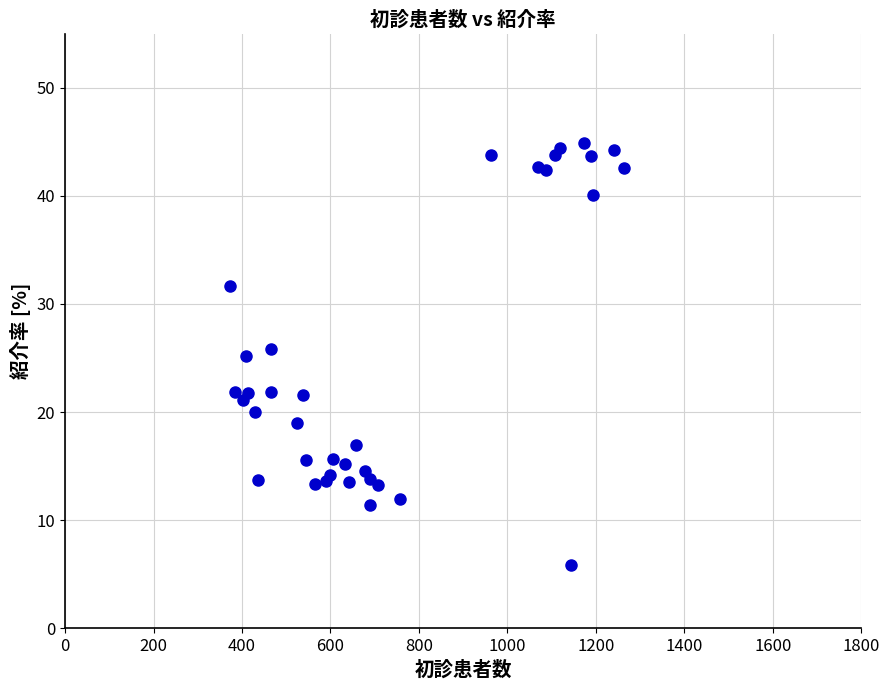

What is the range of Y values (max minus min)?

39.0